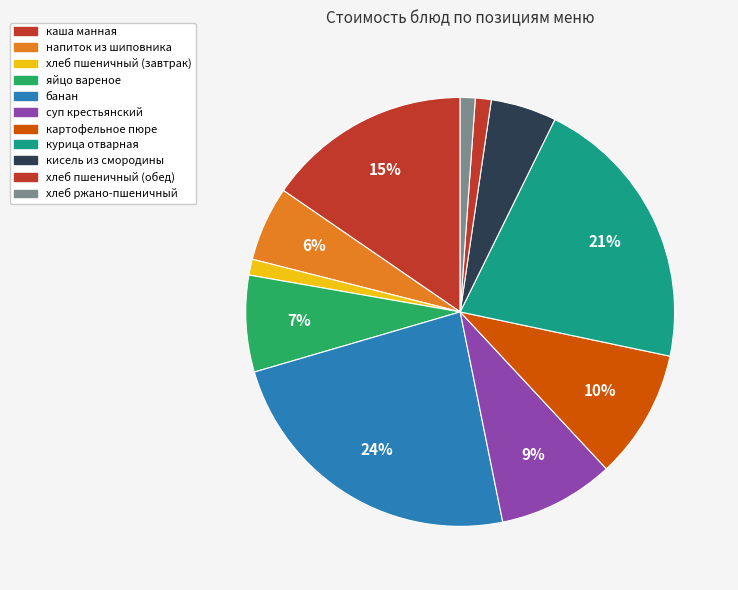

Combined, do банан and хлеб пшеничный (завтрак) account for over 50%?

No